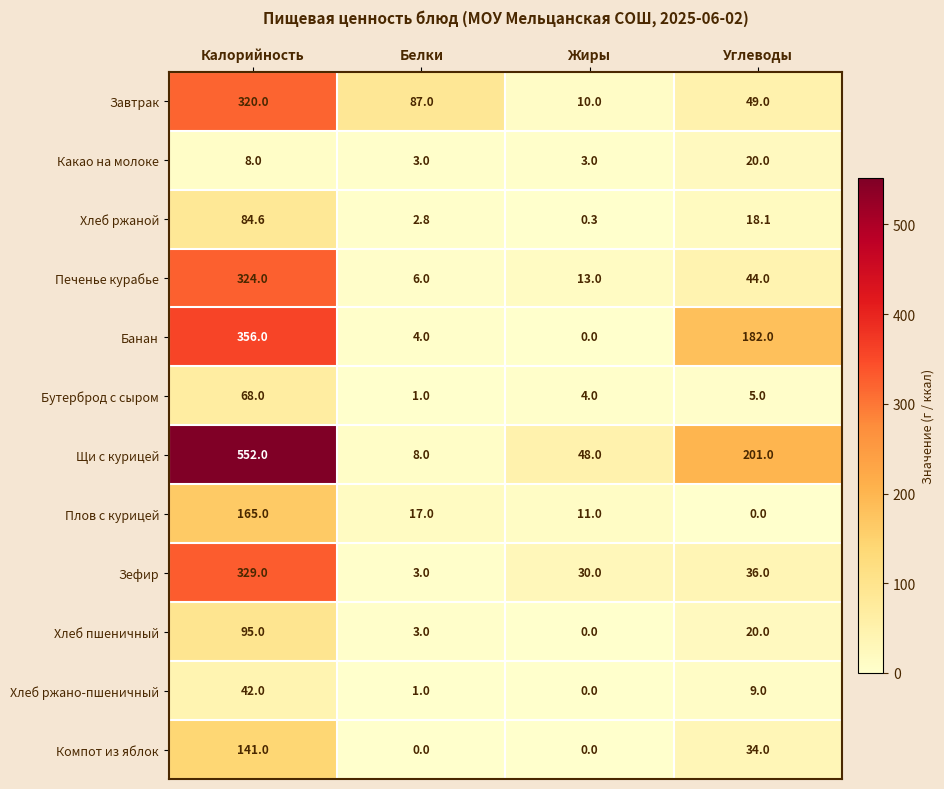

What is the total value across all series at Жиры?

119.3